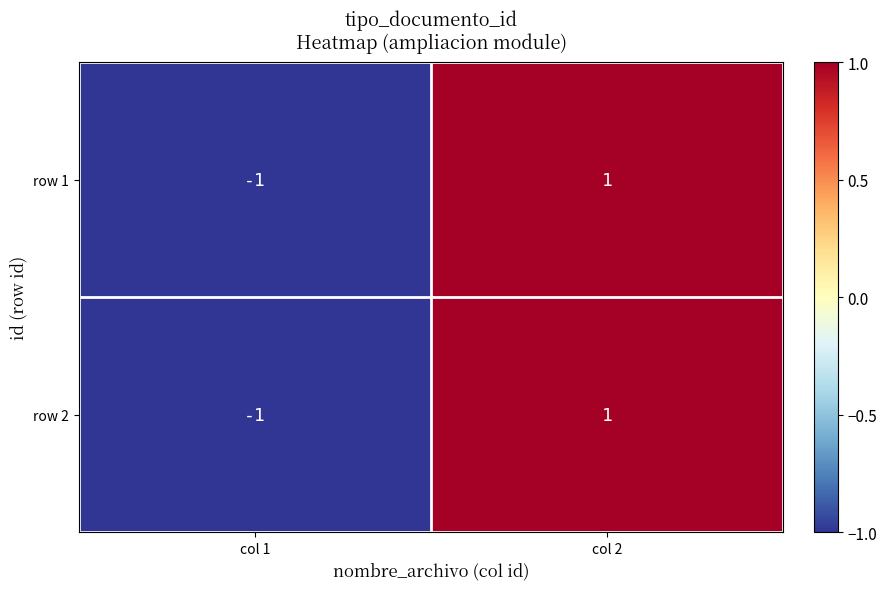

At which label is row 2 closest to 0?

col 1